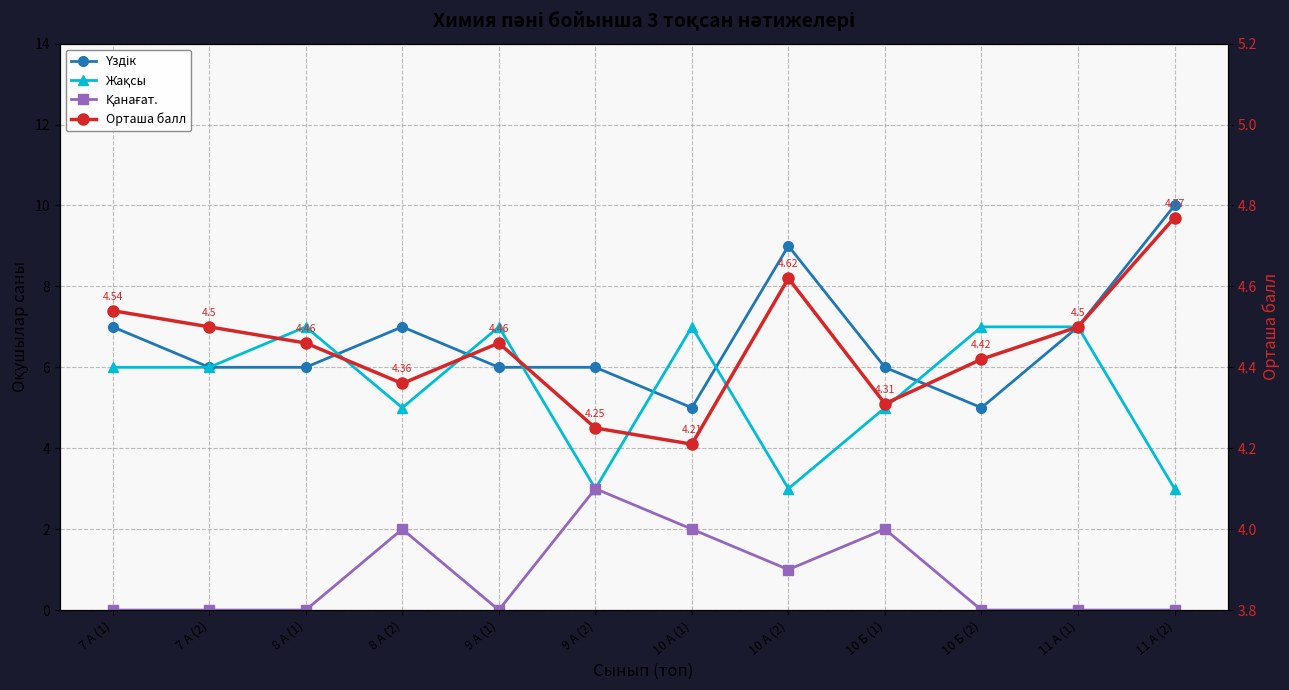

True or false: Үздік and Қанағат. intersect in this chart.

False